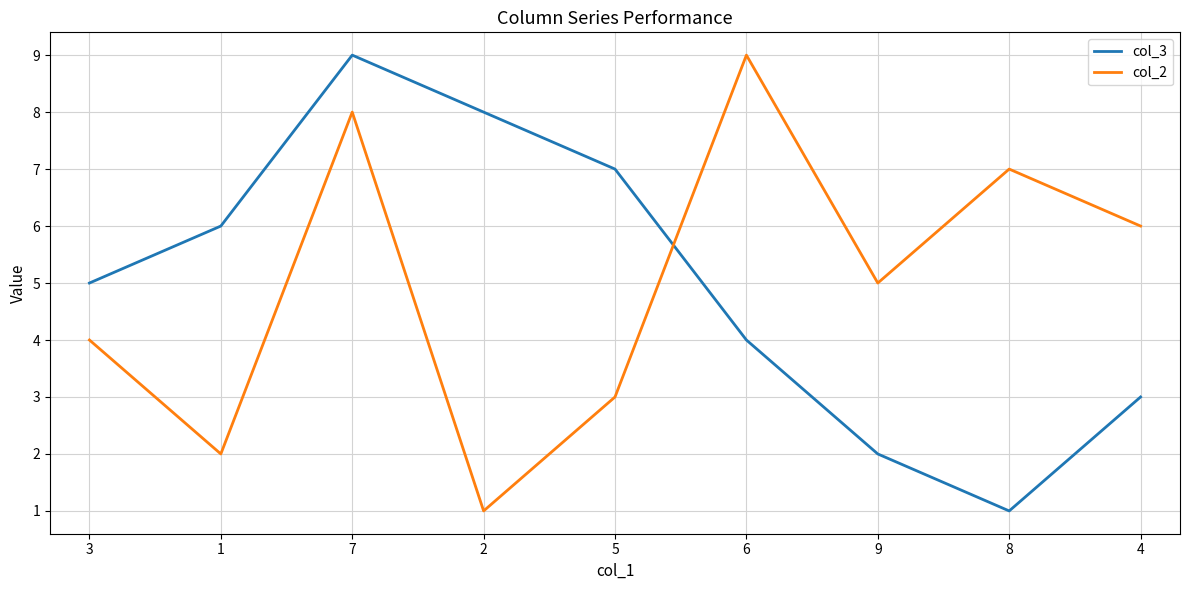

What is the difference between the col_2 values at 7 and 8?

1